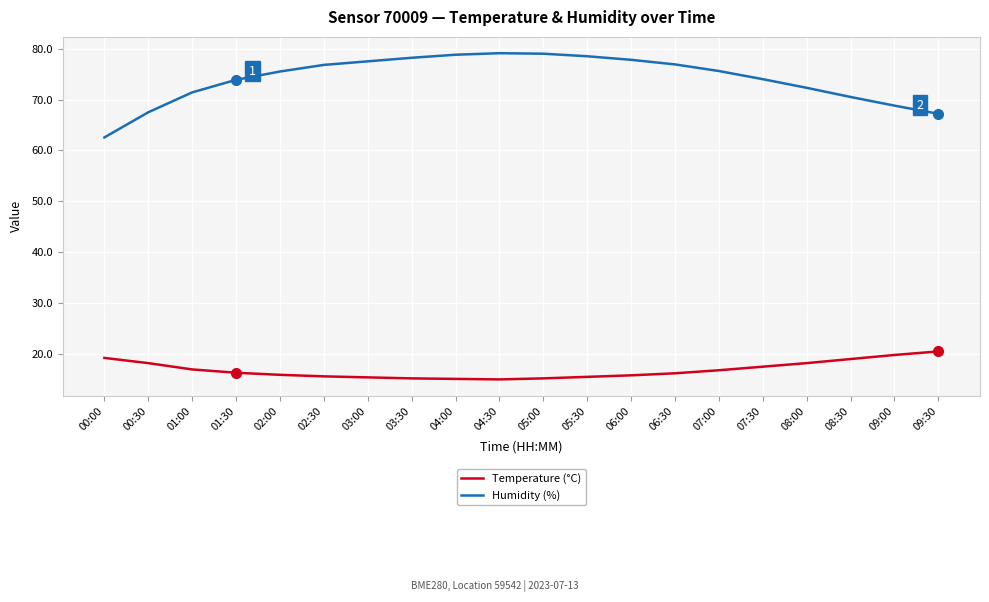

Rank the series by their maximum value, from lowest to highest.

Temperature (°C), Humidity (%)